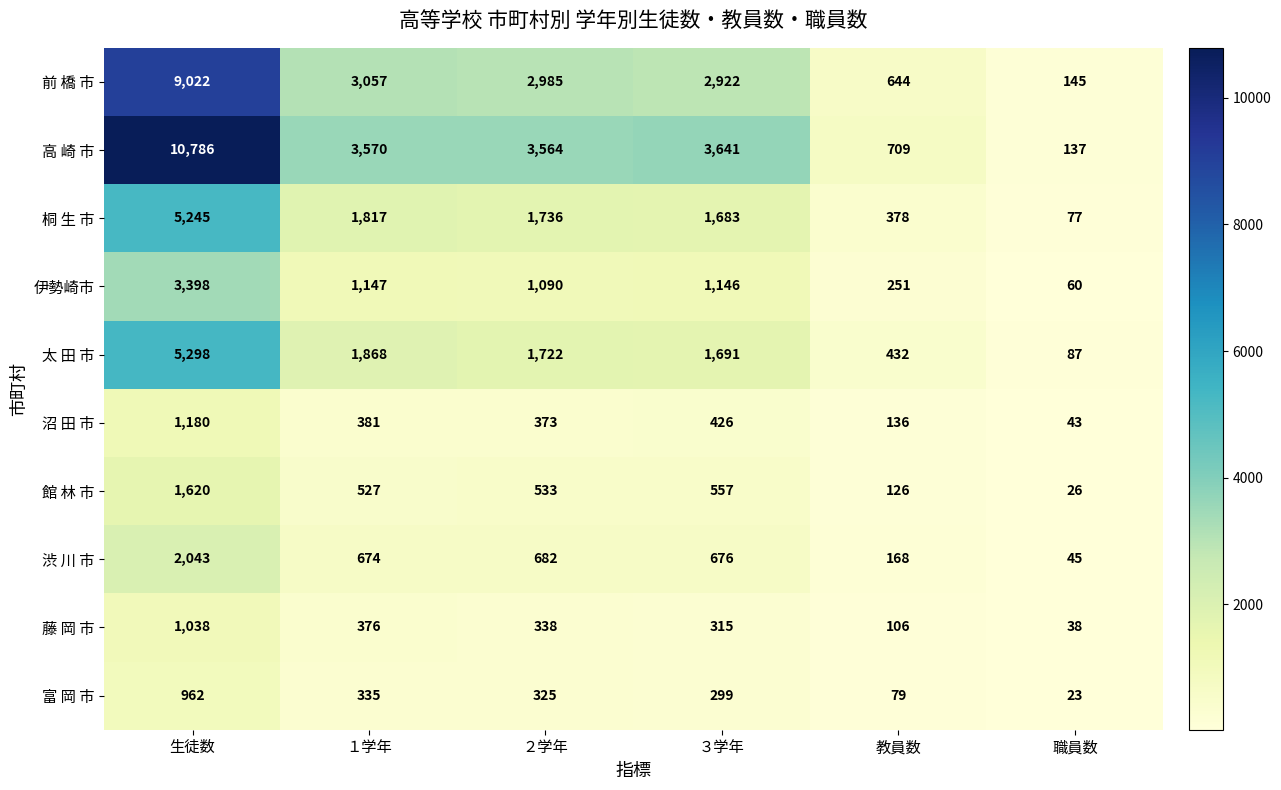

At ３学年, list the series in order from largest to smallest.

高 崎 市, 前 橋 市, 太 田 市, 桐 生 市, 伊勢崎市, 渋 川 市, 館 林 市, 沼 田 市, 藤 岡 市, 富 岡 市